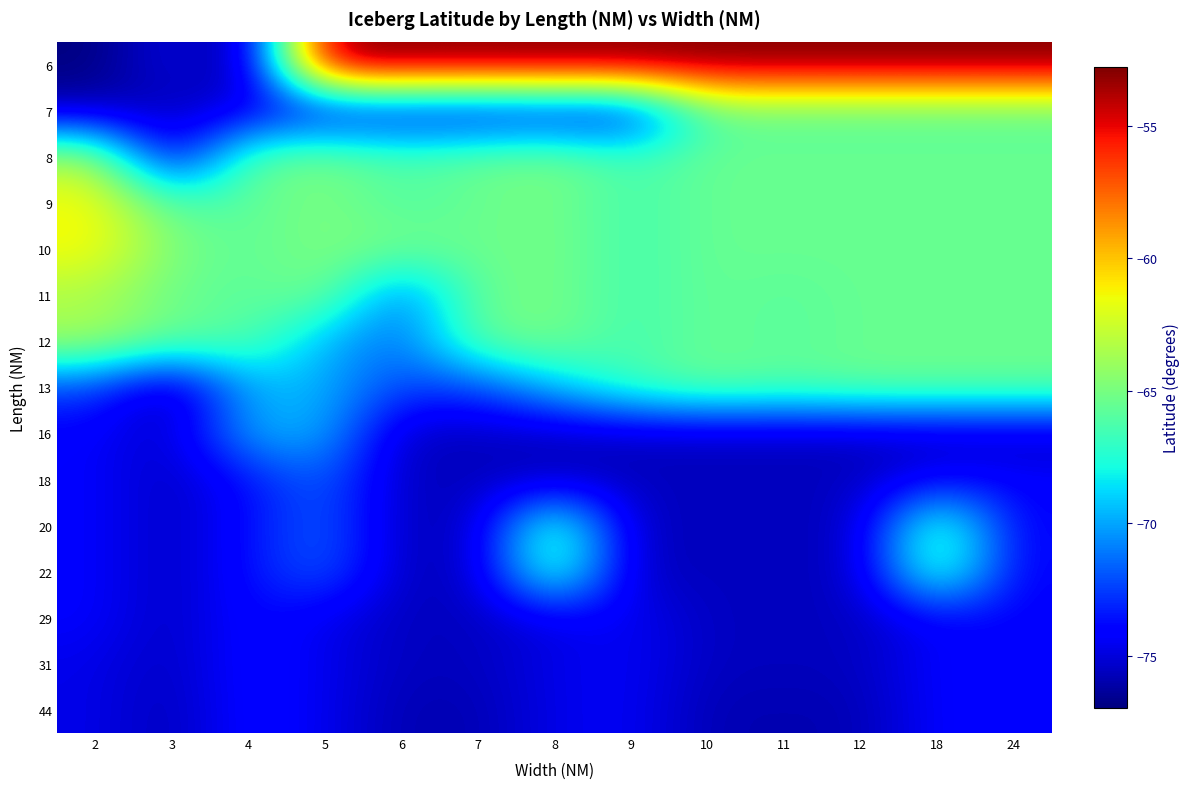

Between 3 and 18, which is larger?

18